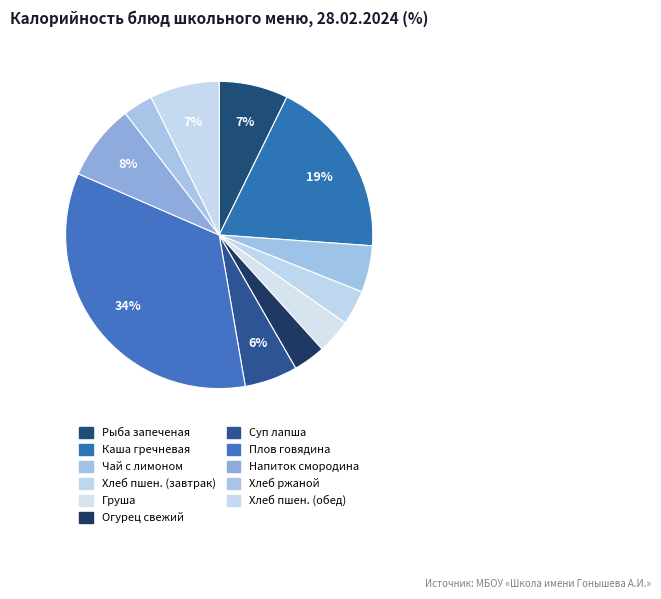

Is there any slice that represents more than half of the pie?

No